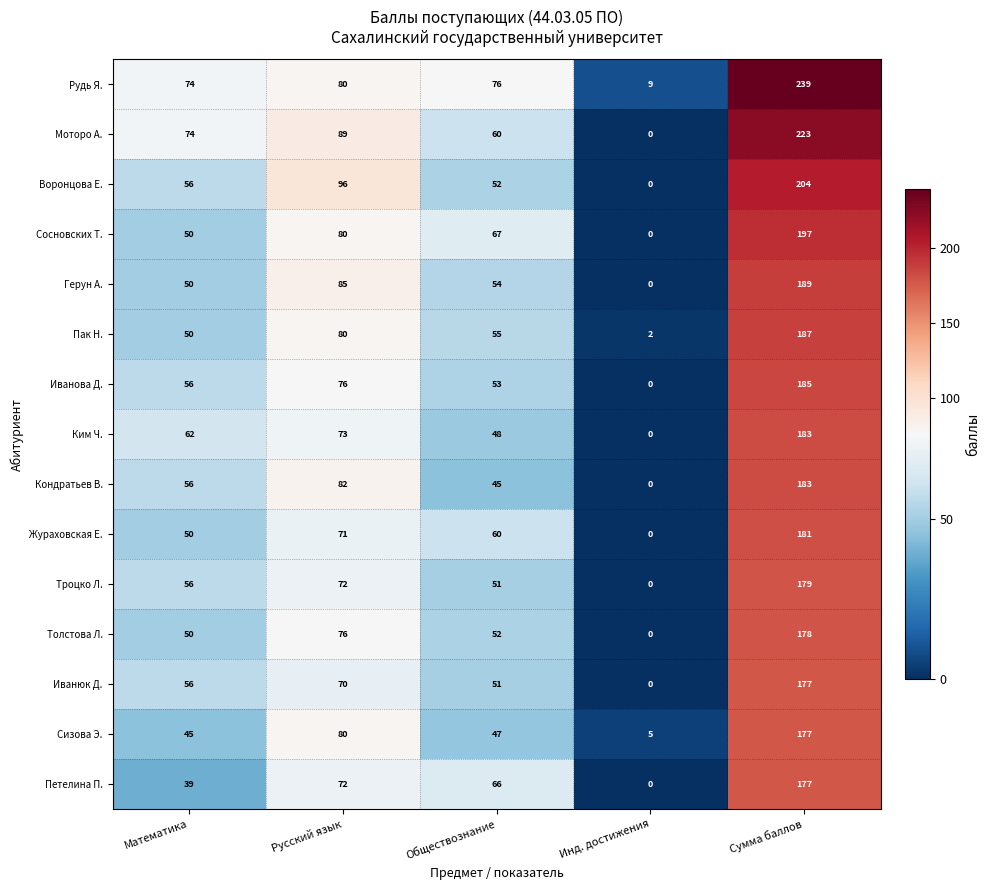

Which category has the lowest value across all series?

Инд. достижения